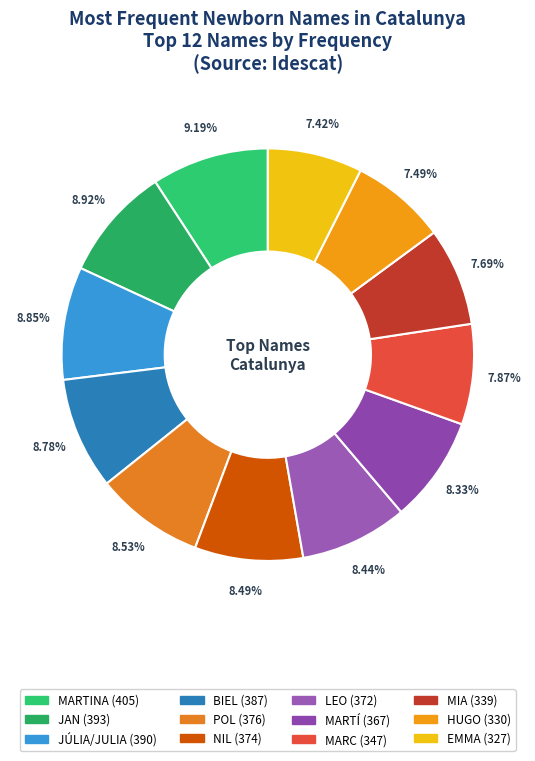

What portion of the pie excludes HUGO?

92.5%